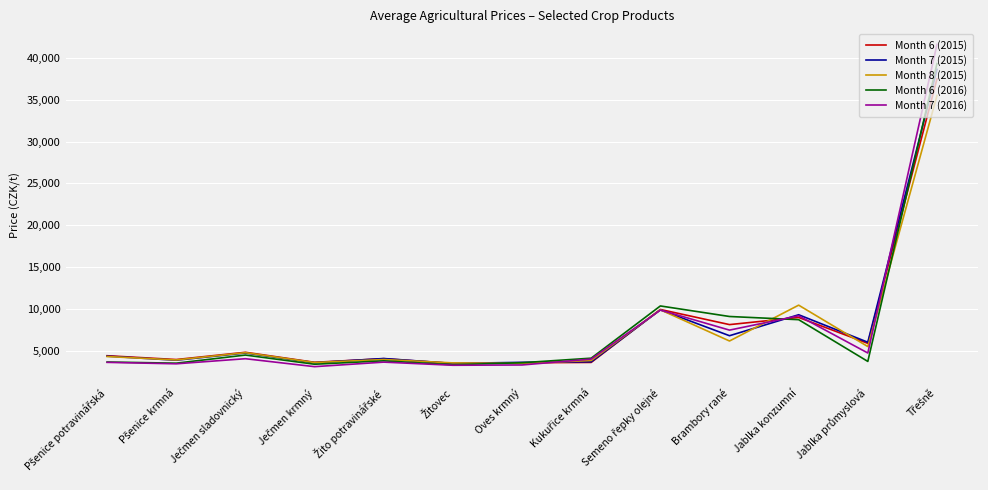

What is the highest value of the Month 6 (2015) series?

37500